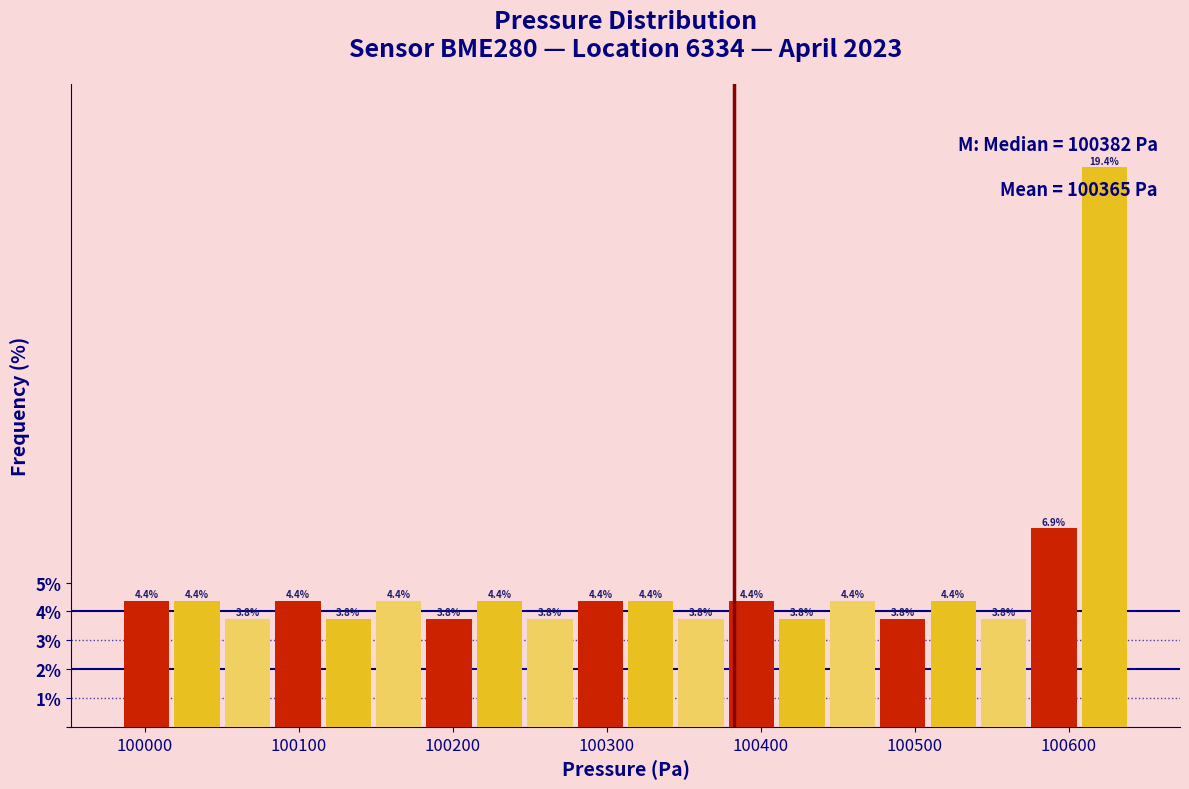

Read against the x-axis, roughly where is the centre of the tallest bar?

100620